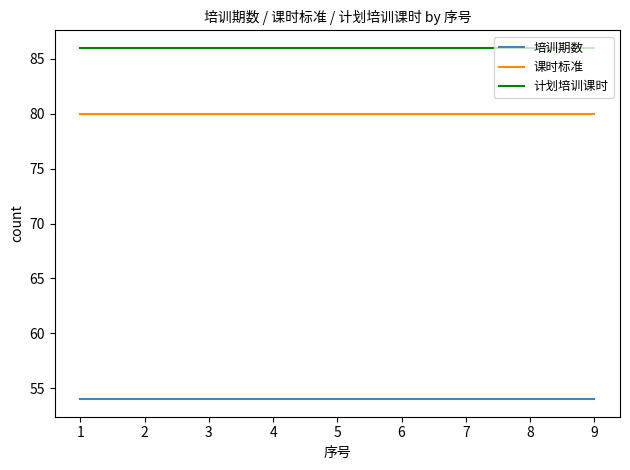

Reading left to right, extract all data points from this chart.

培训期数: 54	54	54	54	54	54	54	54	54
课时标准: 80	80	80	80	80	80	80	80	80
计划培训课时: 86	86	86	86	86	86	86	86	86